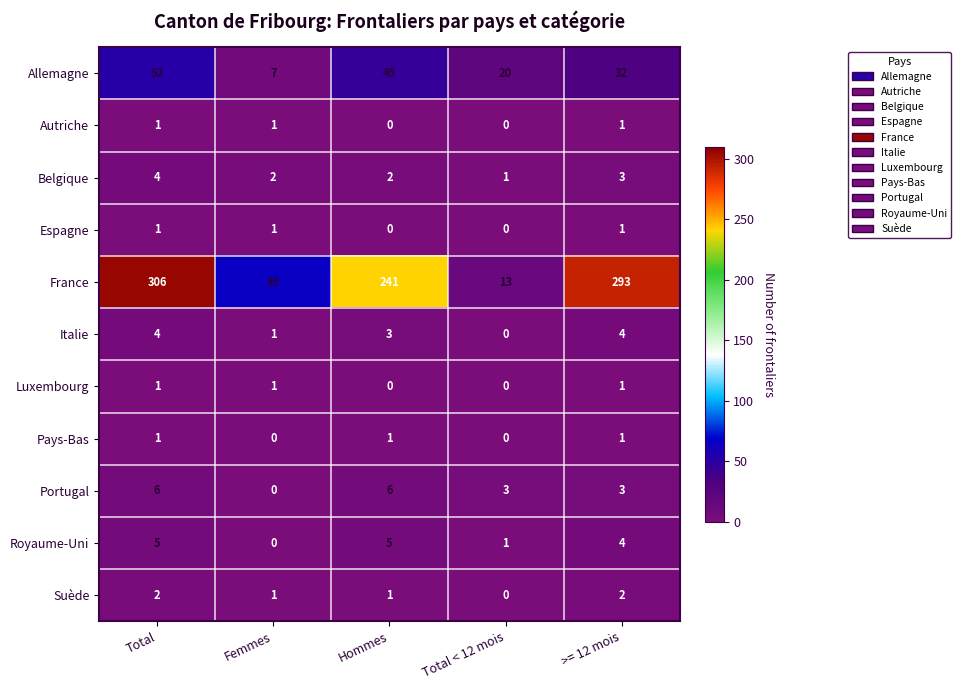

How many series are shown in this chart?

11